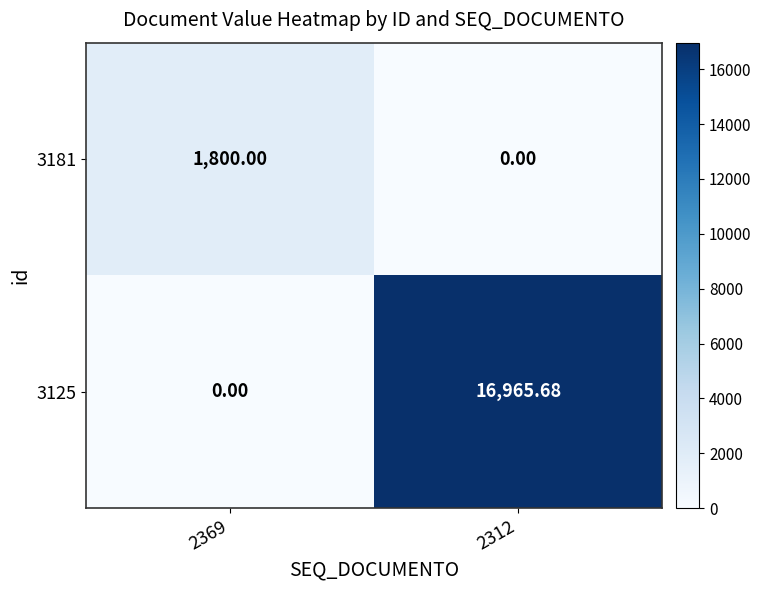

Between 2369 and 2312, which series saw the biggest shift?

3125